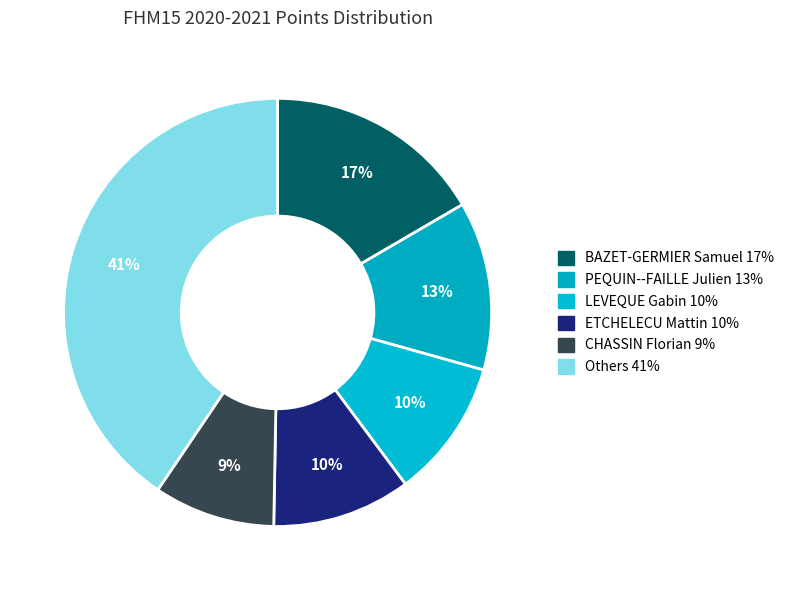

Is there any slice that represents more than half of the pie?

No